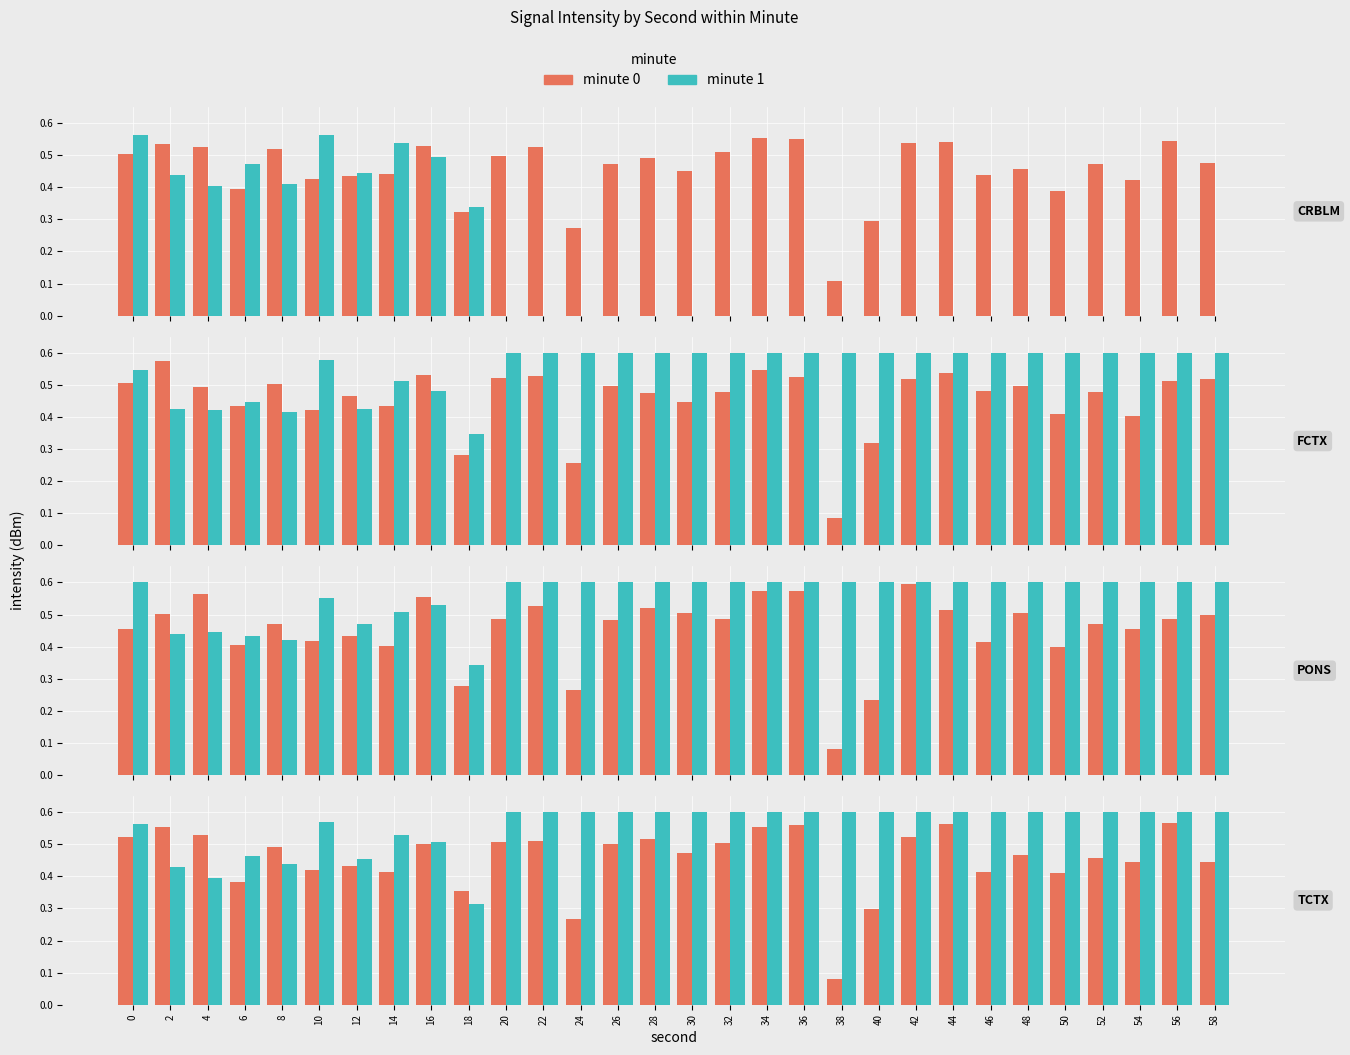

How many bars are there in each group?

2